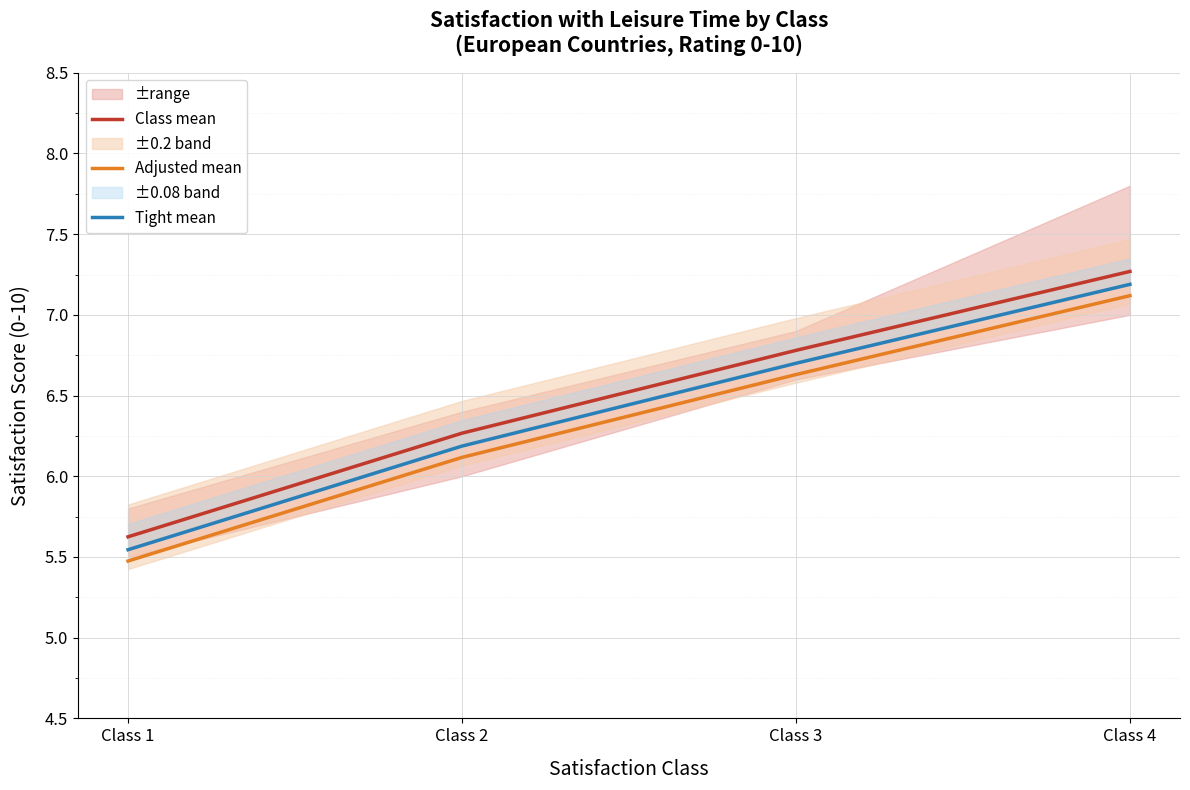

True or false: Tight mean and Class mean cross at least once.

False